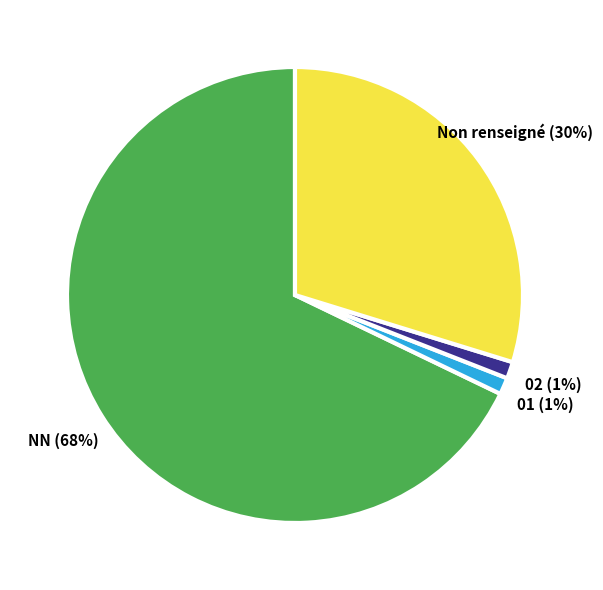

Is there any slice that represents more than half of the pie?

Yes